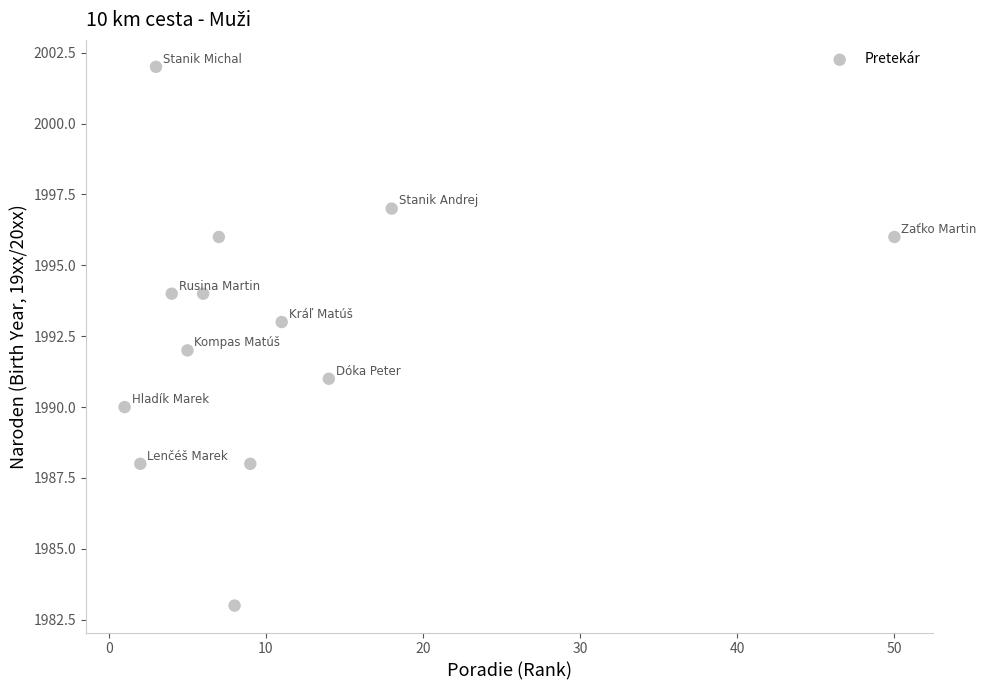

What is the range of X values (max minus min)?

49